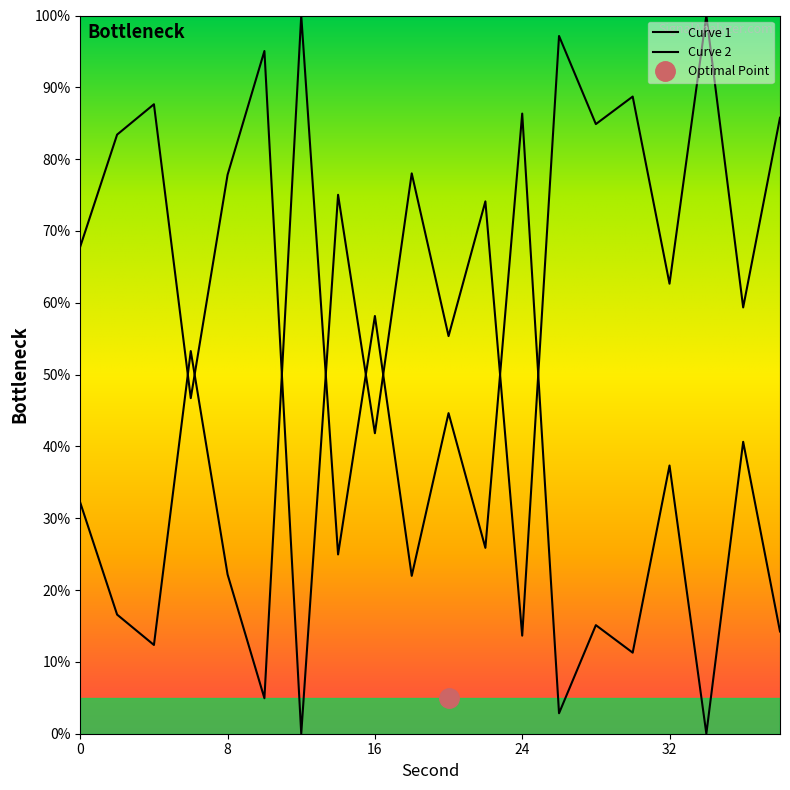

List the labels in order of value, largest first.

34, 26, 10, 30, 4, 38, 28, 2, 18, 8, 14, 22, 0, 32, 36, 20, 6, 16, 24, 12